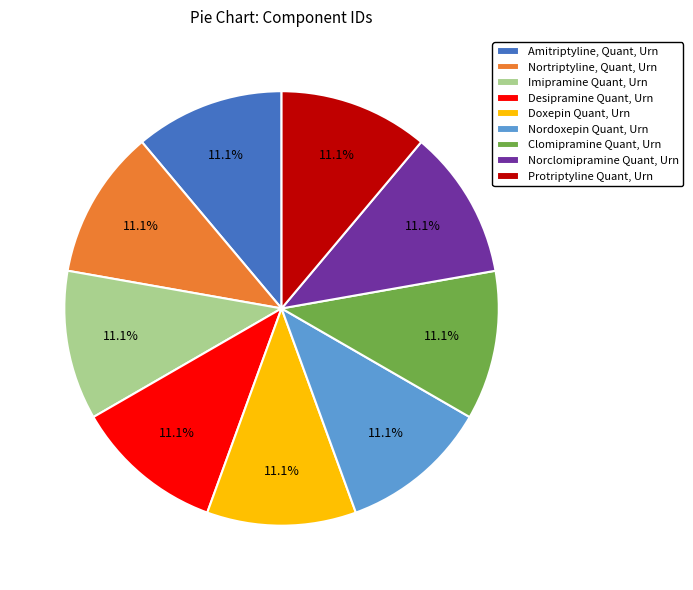

What percentage is the Imipramine Quant, Urn slice, to the nearest percent?

11%